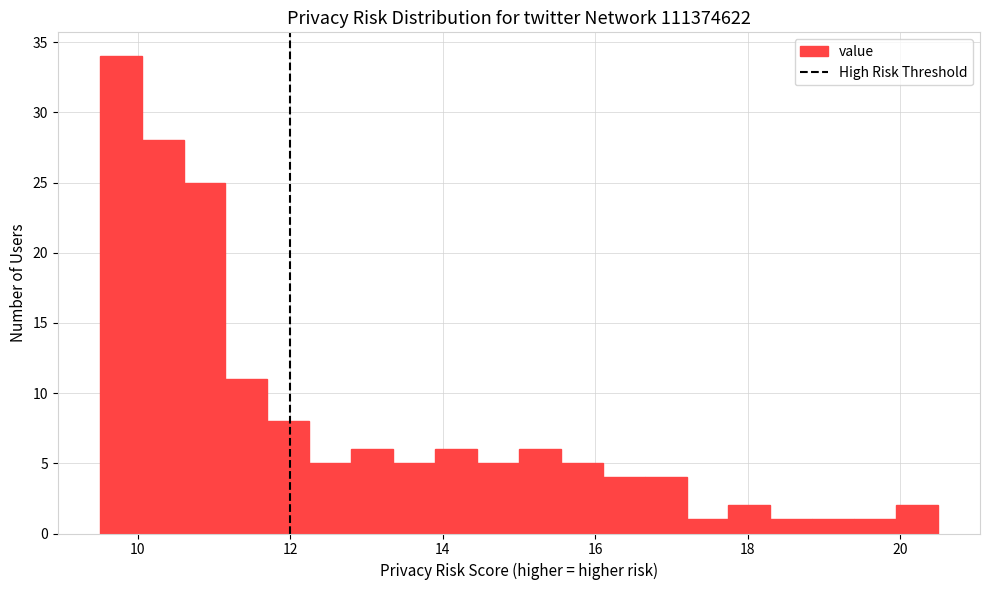

Around what value on the x-axis is the tallest bar? Give the approximate position of its centre, as read against the axis.

9.8